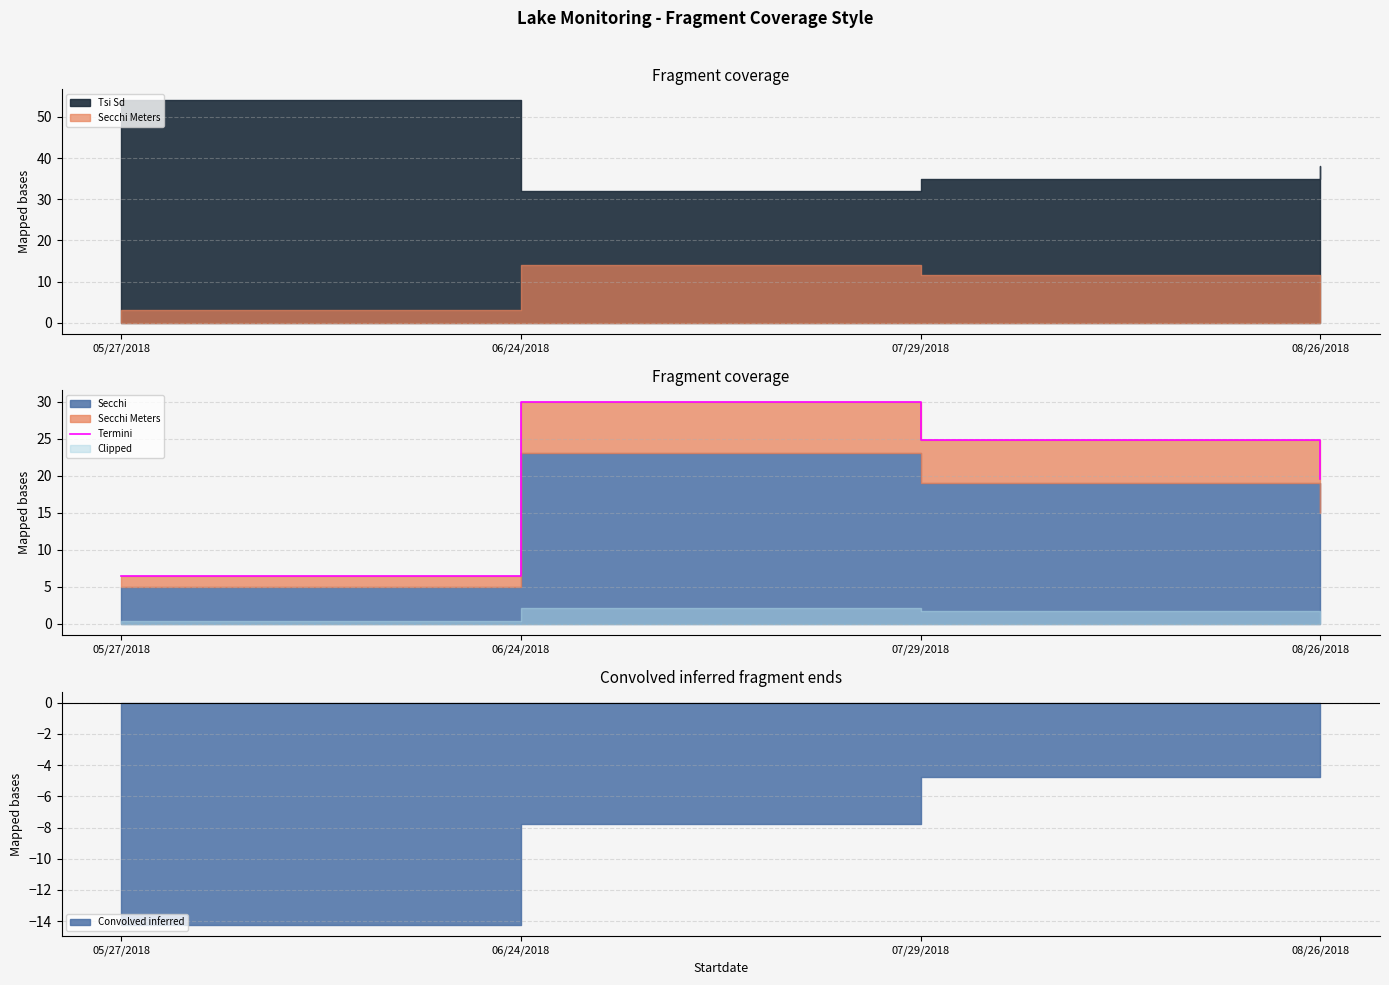

Where is the first local maximum?

06/24/2018